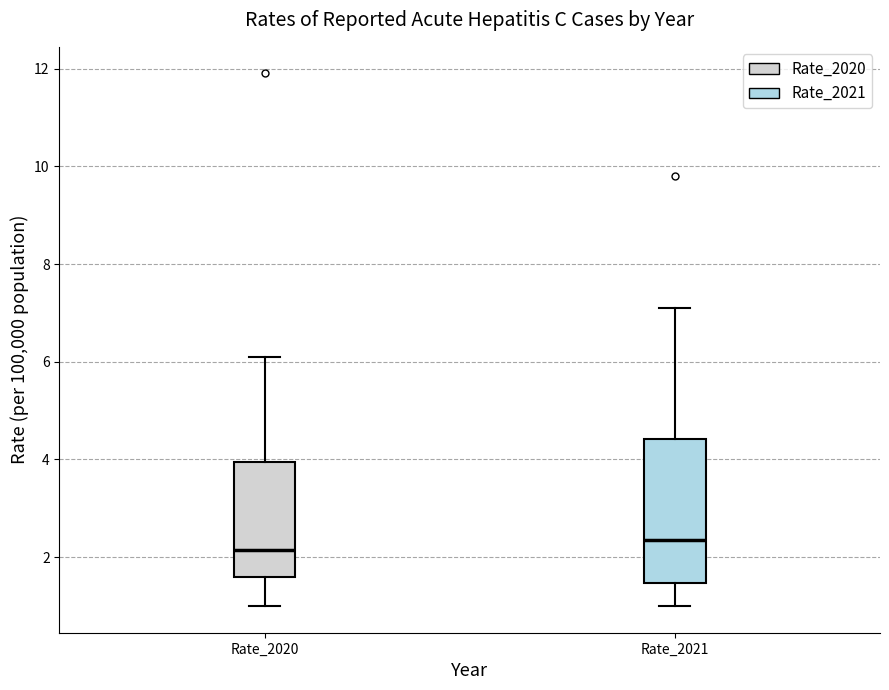

Reading left to right, transcribe this box plot: for each box, give where its median line is, the range the box spans, and where its two whiskers end, as read against the y-axis. The values are not printed on the chart, so give them approximately, as read against the axis.

Rate_2020: median 2.2, box 1.6 to 4.0, whiskers 1.0 to 6.2
Rate_2021: median 2.4, box 1.4 to 4.4, whiskers 1.0 to 7.2